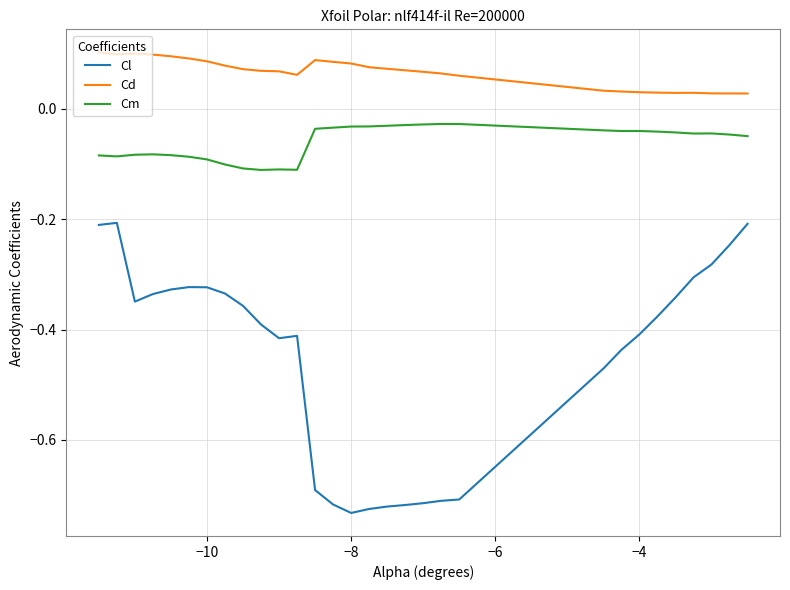

List the series in order of their overall mean, lowest first.

Cl, Cm, Cd